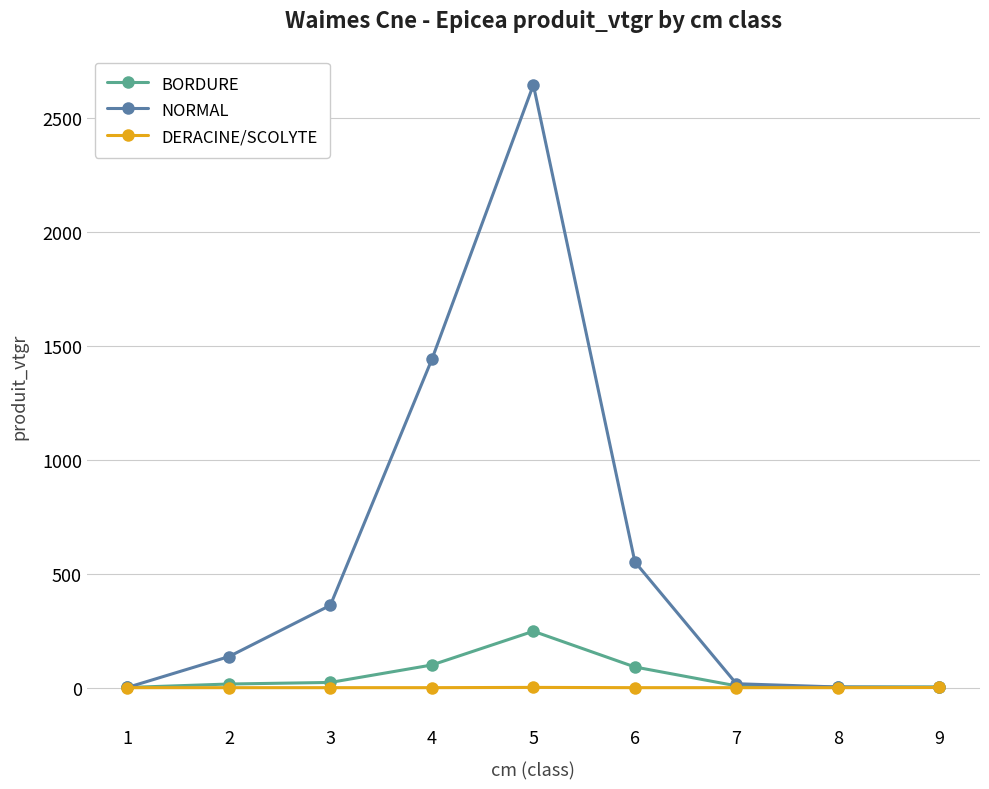

Which series has the largest total across all categories?

NORMAL